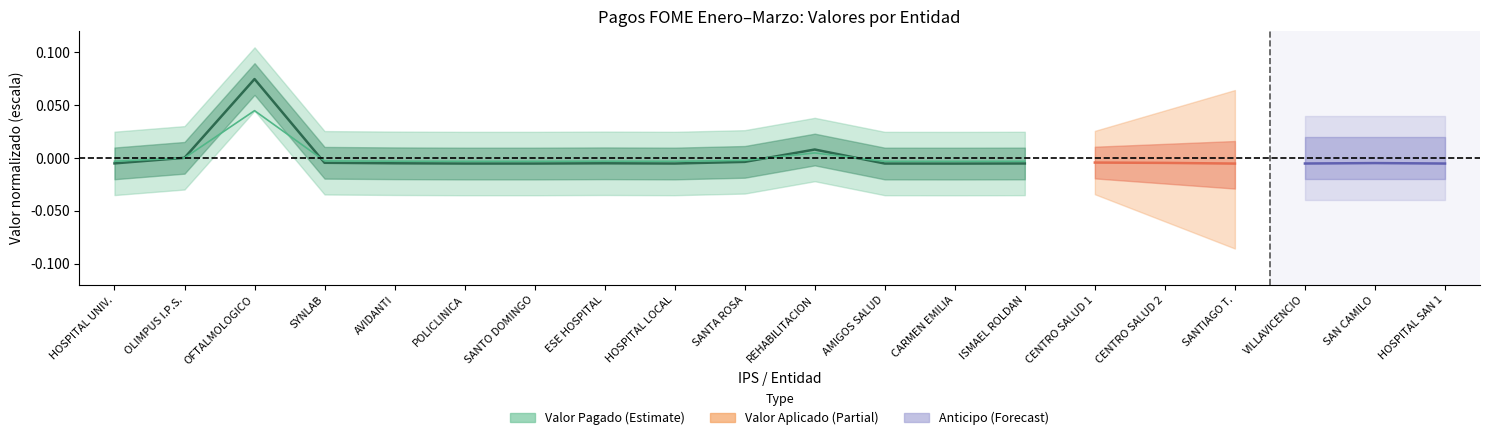

Which has a higher value, ISMAEL ROLDAN or CARMEN EMILIA?

ISMAEL ROLDAN